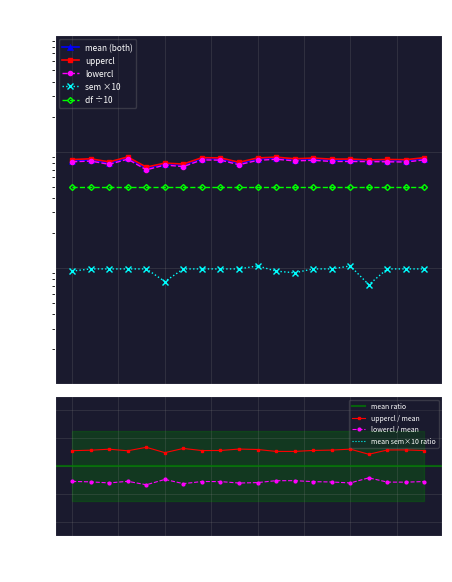

Which series has the largest total across all categories?

uppercl